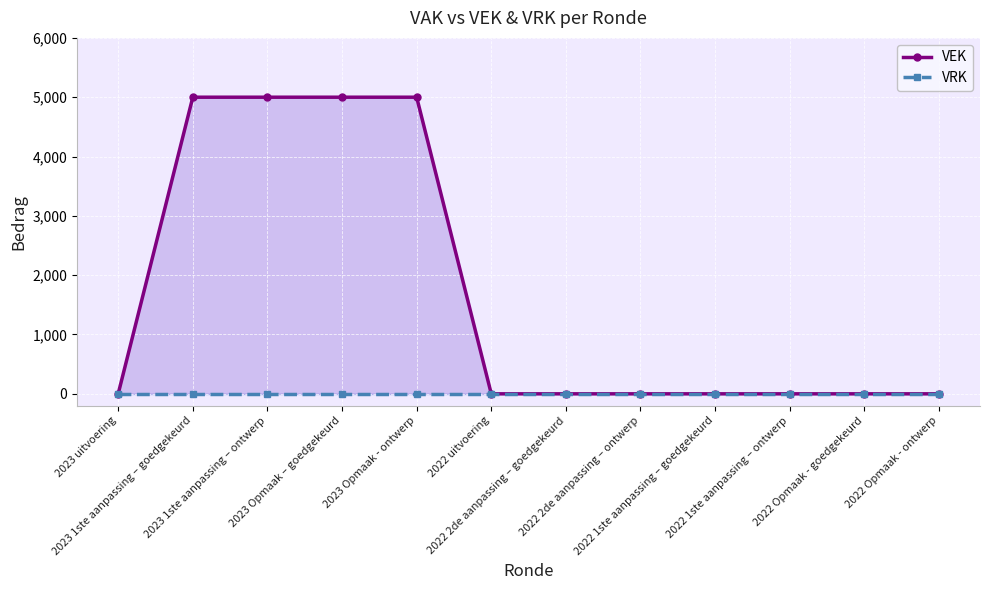

What is the maximum value shown in the chart?

5000